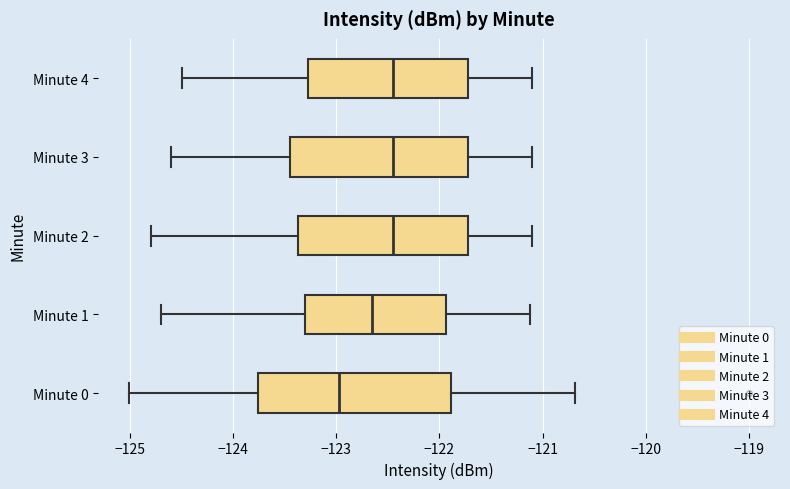

Where is the right edge of the box for Minute 2 on the x-axis? The values are not printed on the chart, so give them approximately, as read against the axis.

-121.7